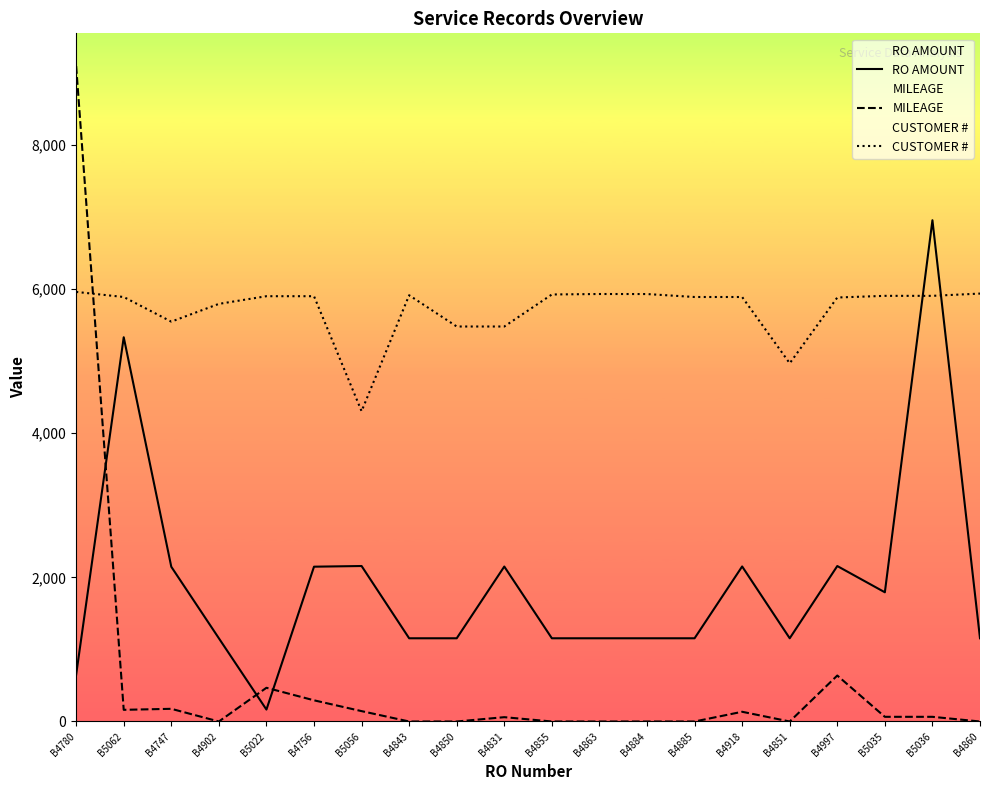

List the labels in order of RO AMOUNT value, smallest first.

B5022, B4780, B4902, B4843, B4850, B4855, B4863, B4884, B4885, B4851, B4860, B5035, B4747, B4756, B4831, B4918, B4997, B5056, B5062, B5036